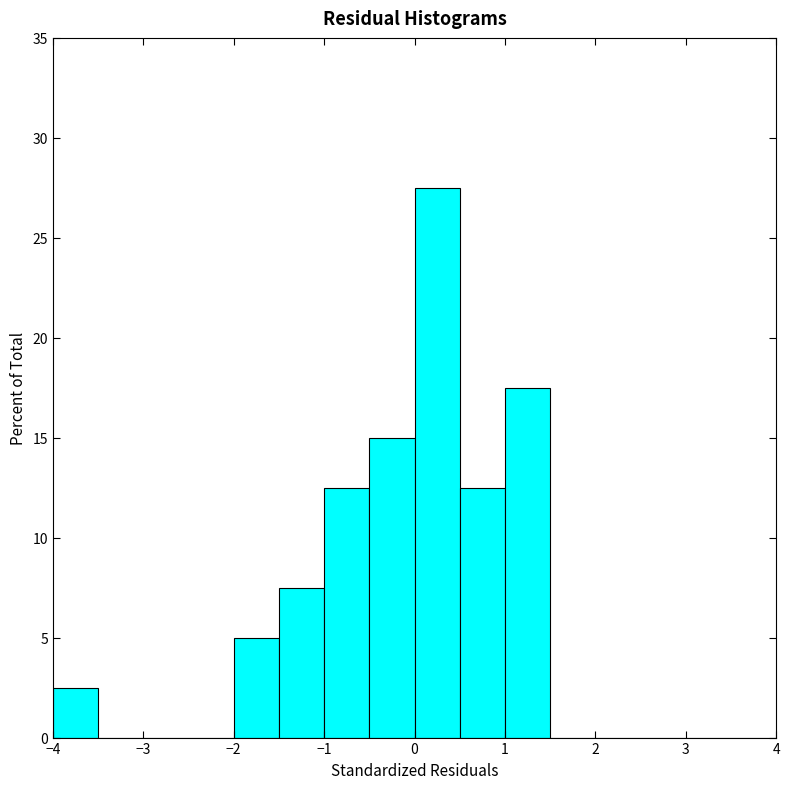

Over which range of the x-axis is the bar tallest?

0.0 to 0.5